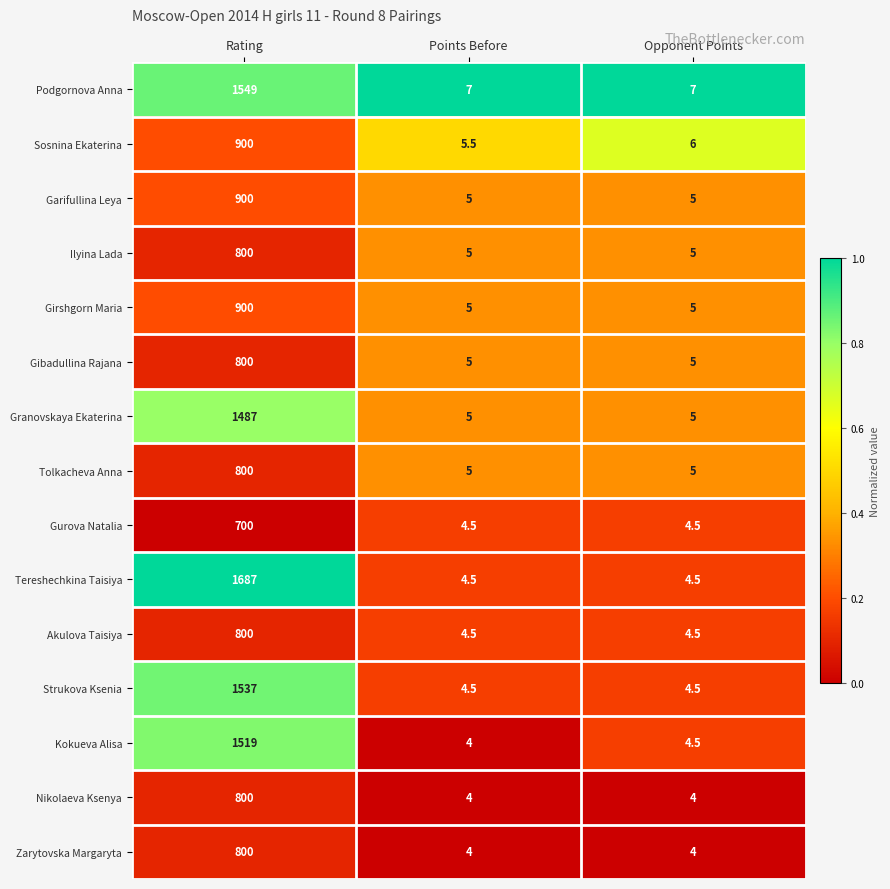

How many data points does each series have?

3